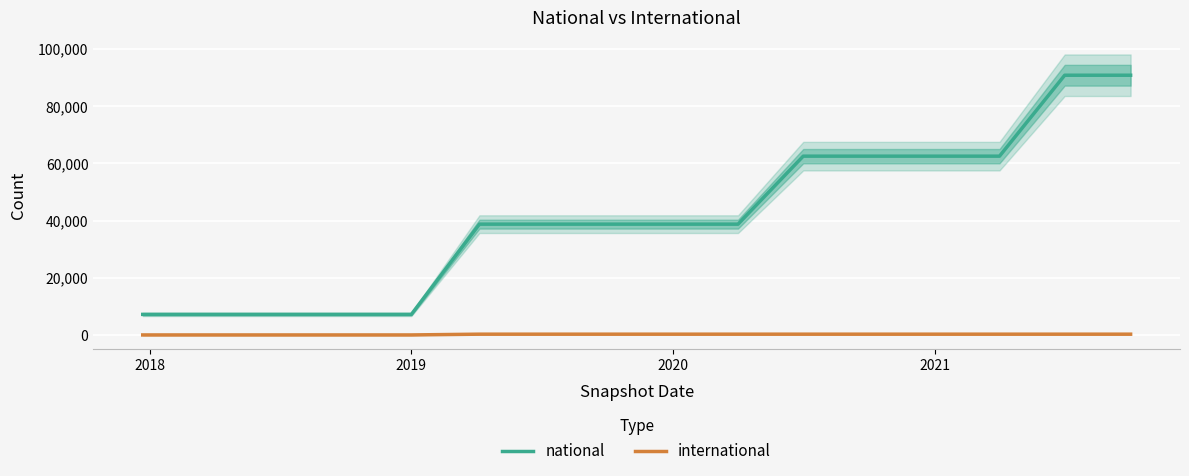

What is the value of the international point at the 12th from the left?

269